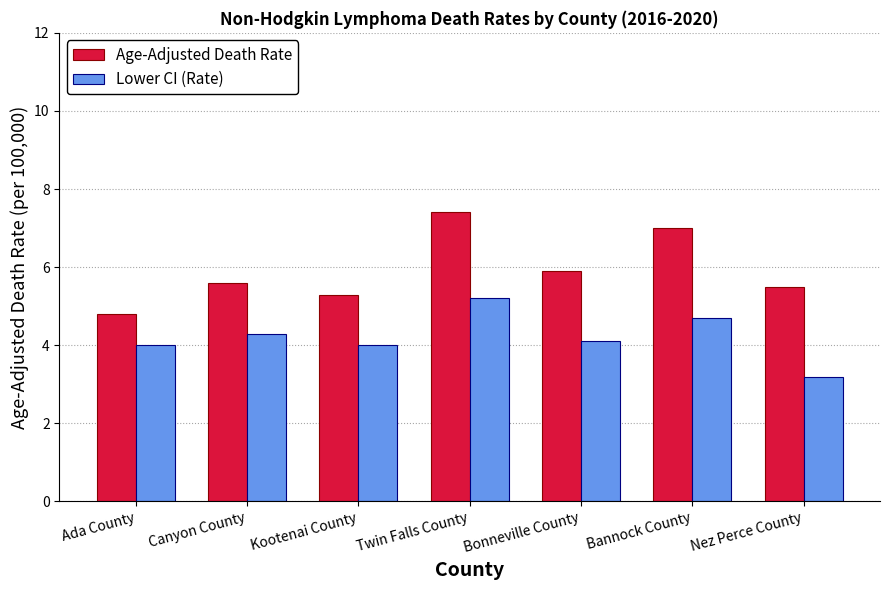

Rank the series by their average value, from lowest to highest.

Lower CI (Rate), Age-Adjusted Death Rate